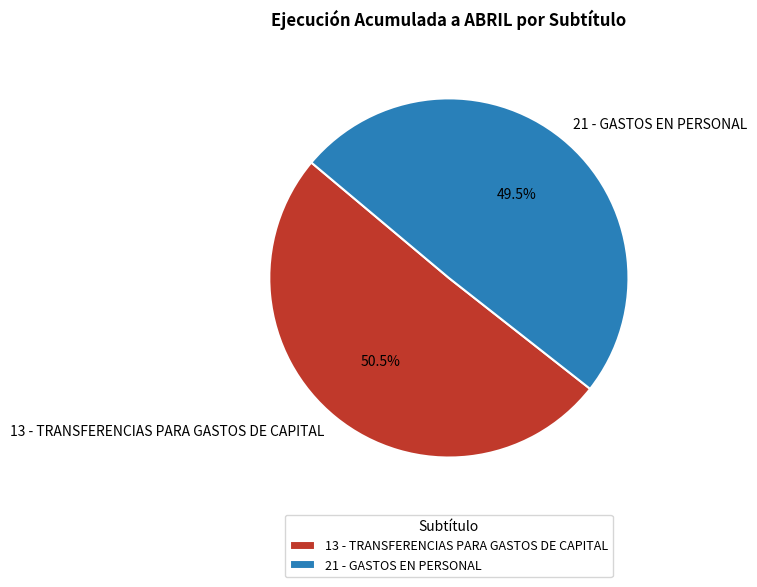

How many segments does this pie chart have?

2